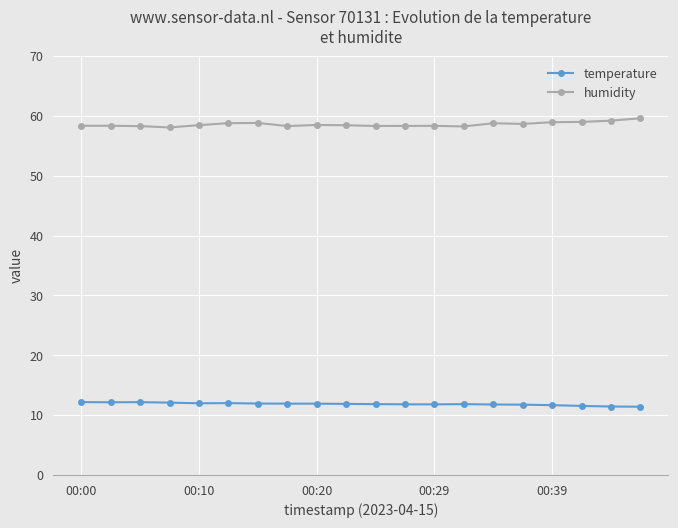

What is the value of the temperature point at the 2nd from the left?

12.2